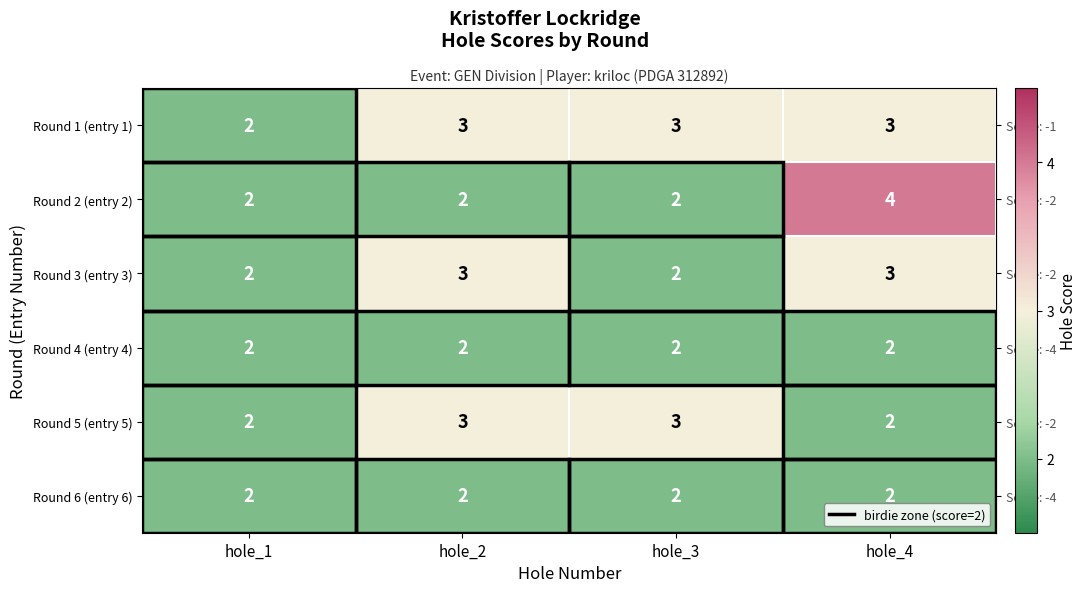

Which series changed the most between hole_1 and hole_4?

Round 2 (entry 2)